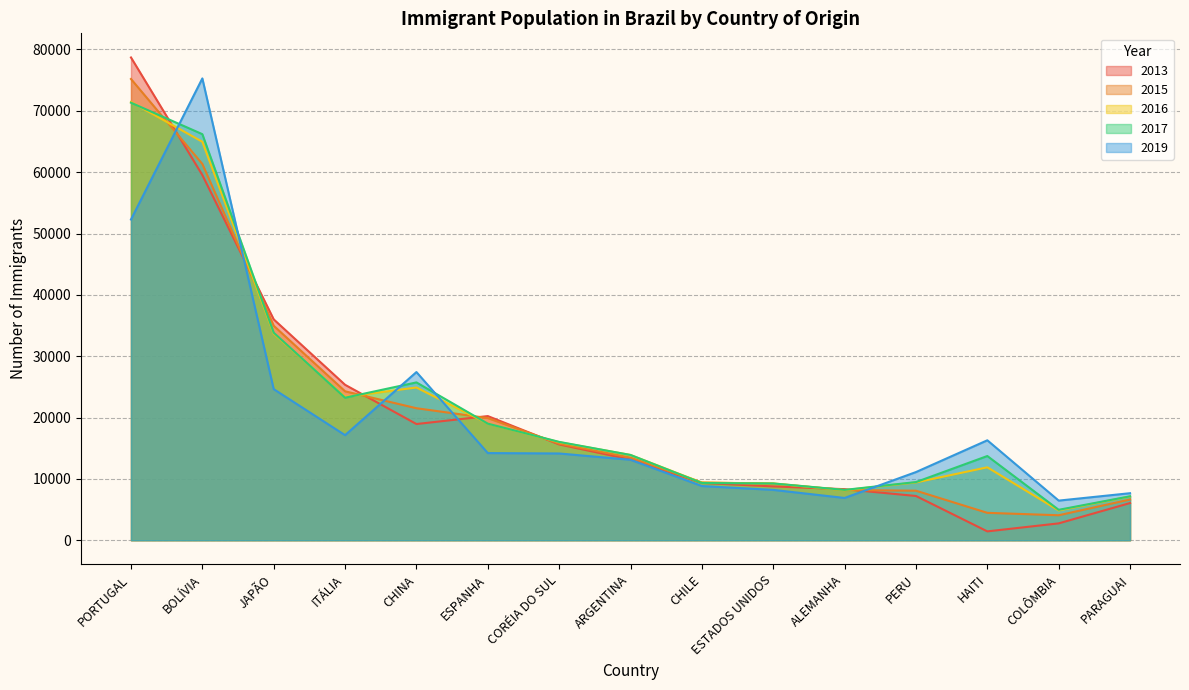

Between HAITI and CHILE, which is larger?

CHILE